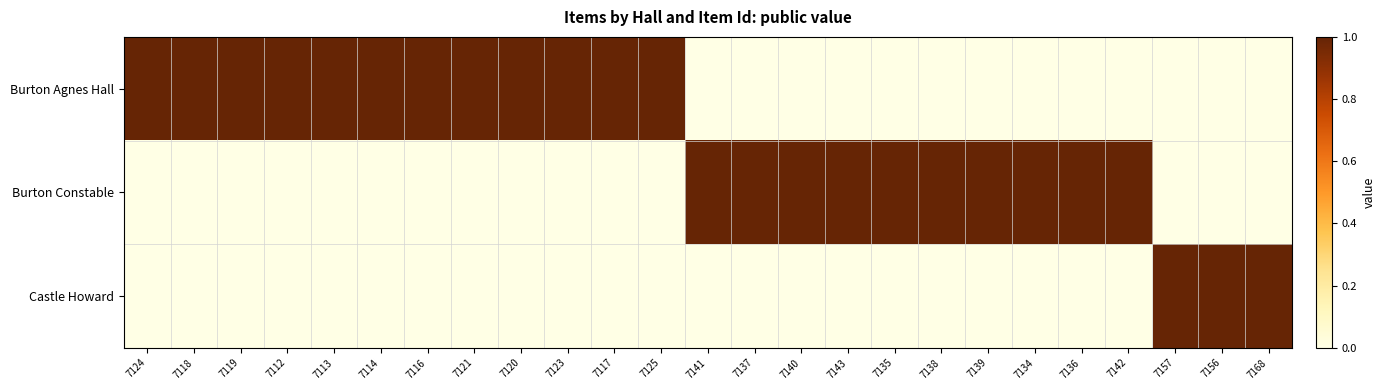

At how many categories does at least one series exceed 0?

25